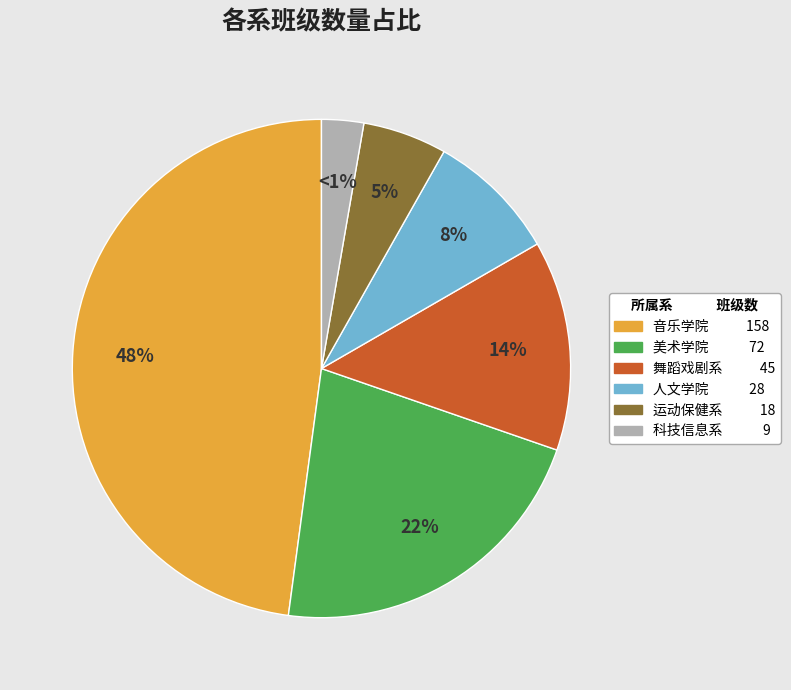

Rank the categories by value from lowest to highest.

科技信息系, 运动保健系, 人文学院, 舞蹈戏剧系, 美术学院, 音乐学院